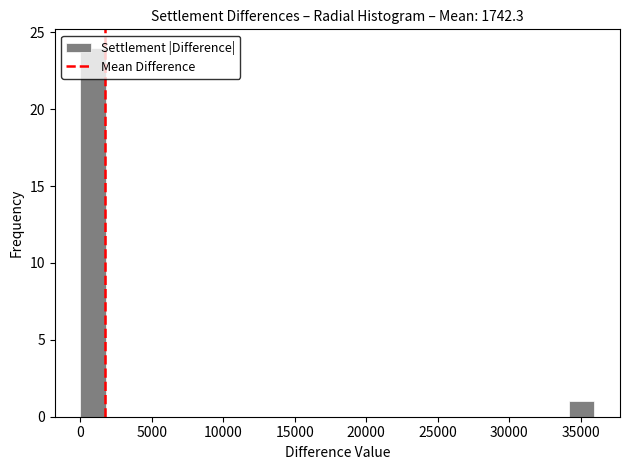

Around what value on the x-axis is the tallest bar? Give the approximate position of its centre, as read against the axis.

1000